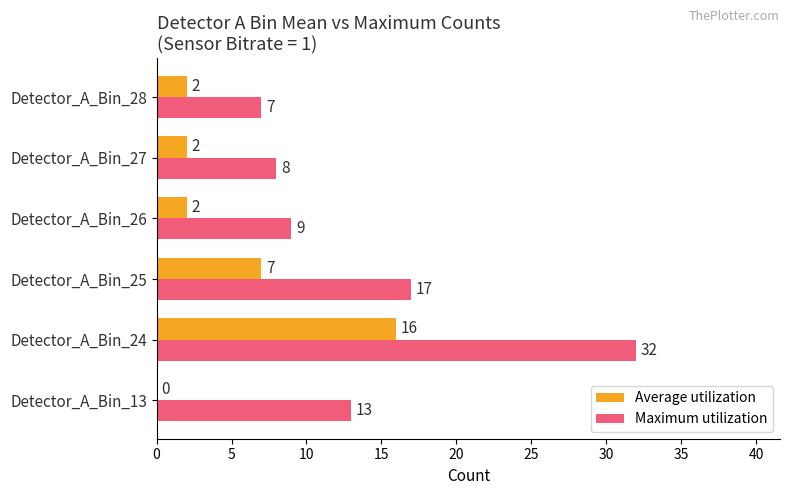

Is it true that Maximum utilization equals 43 at Detector_A_Bin_24?

False